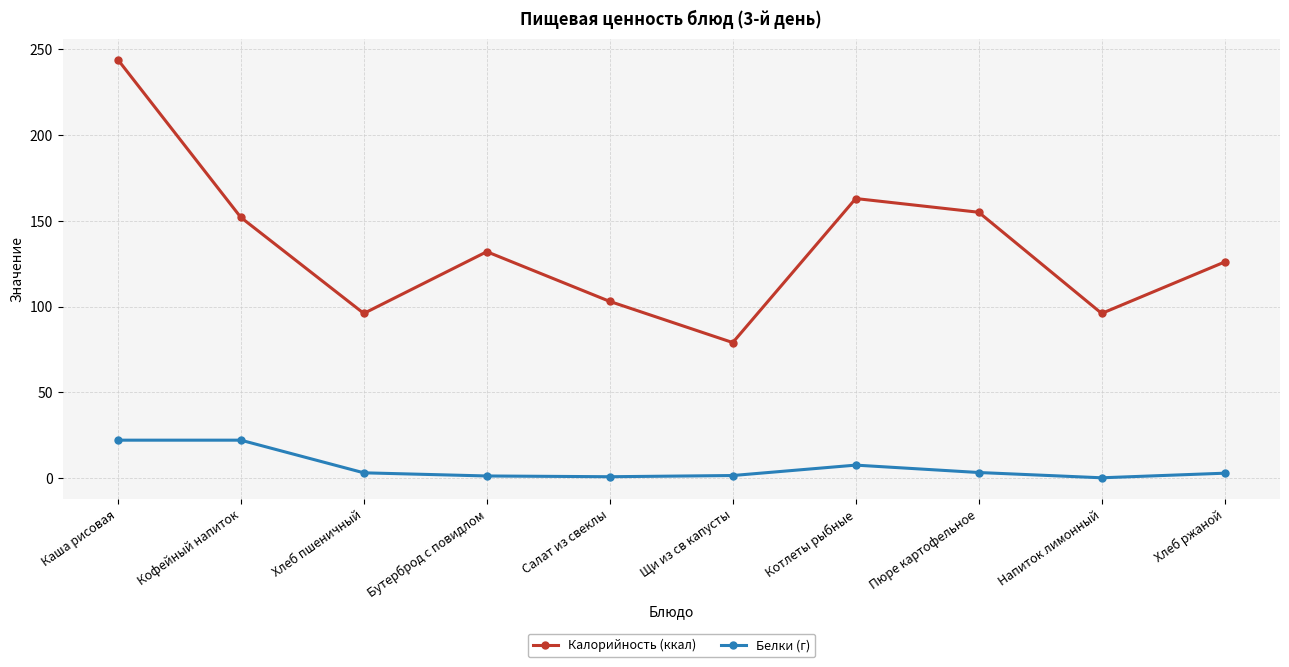

What is the sum of all Белки (г) values?

64.3